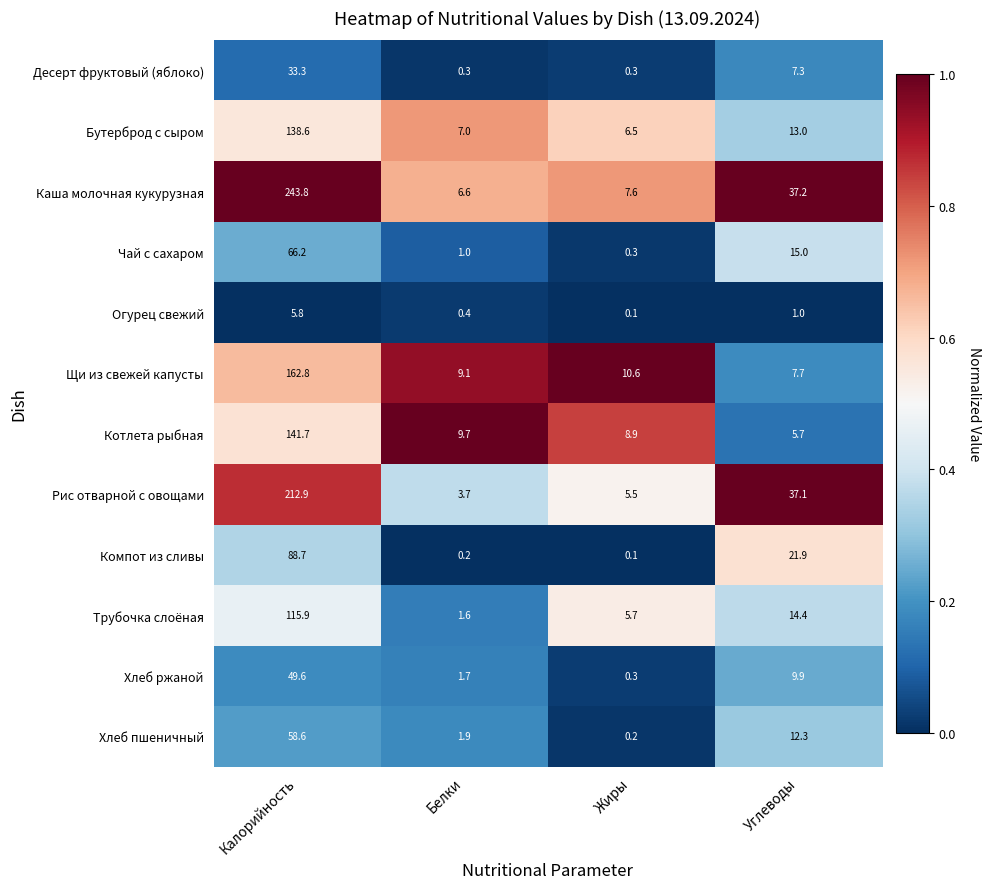

What is the total value across all series at Жиры?

46.1